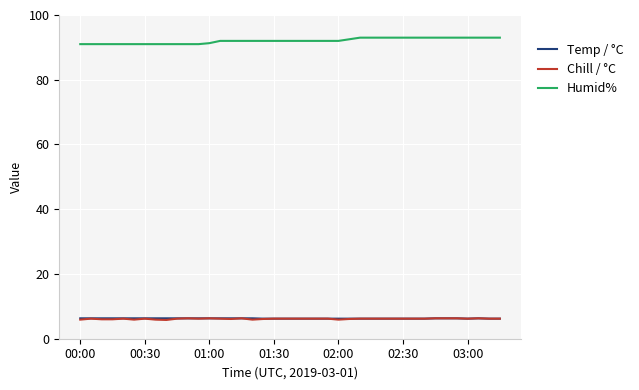

True or false: Humid% and Temp / °C cross at least once.

False